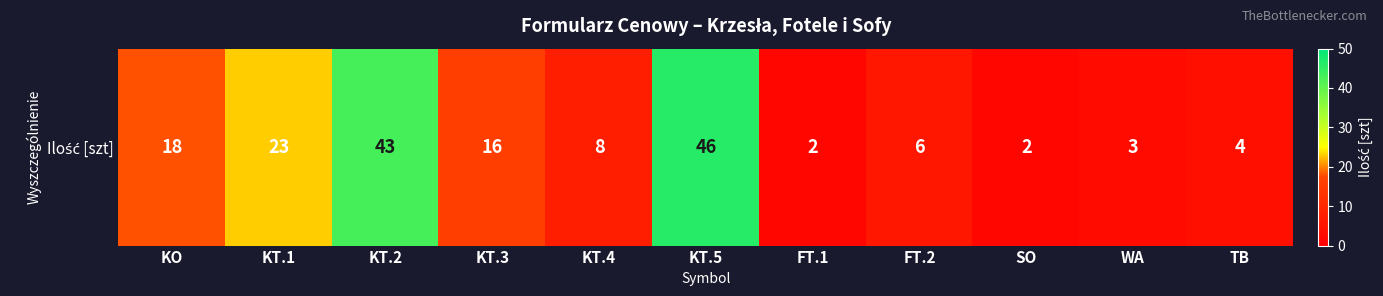

At which label is the value closest to 24?

KT.1